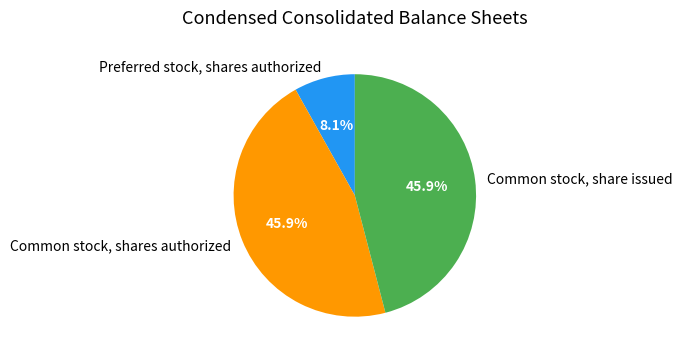

Is Common stock, share issued the majority of the pie?

No